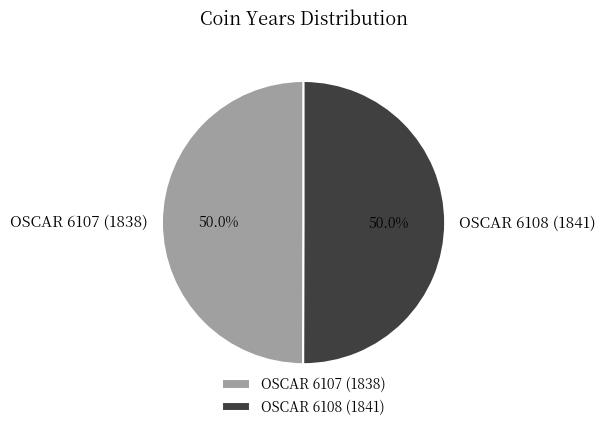

To the nearest percent, what is the average slice percentage?

50%